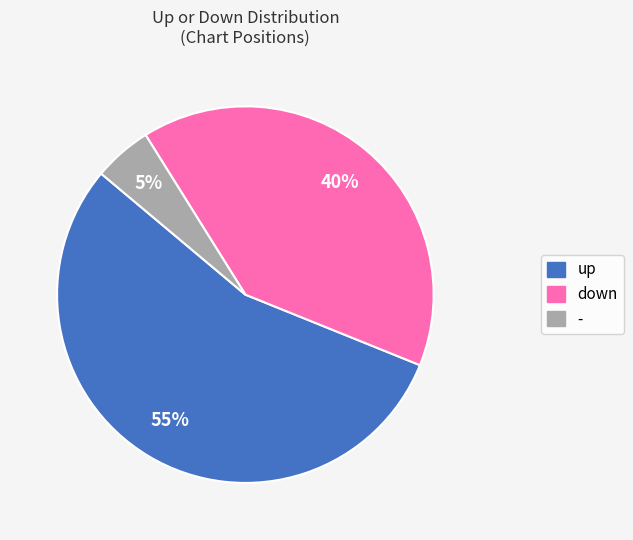

Which slice represents more than half of the pie?

up